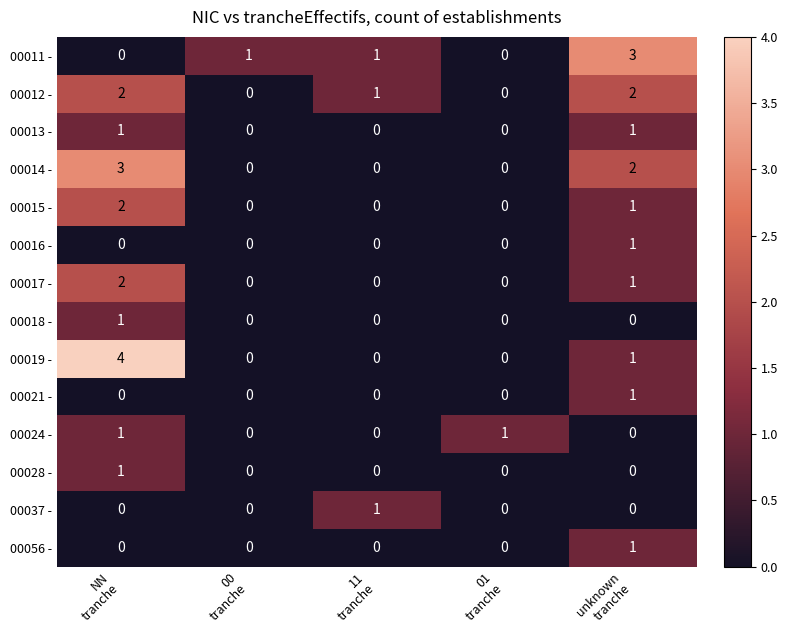

Count the 00014 - values in the range 0 to 2.

4